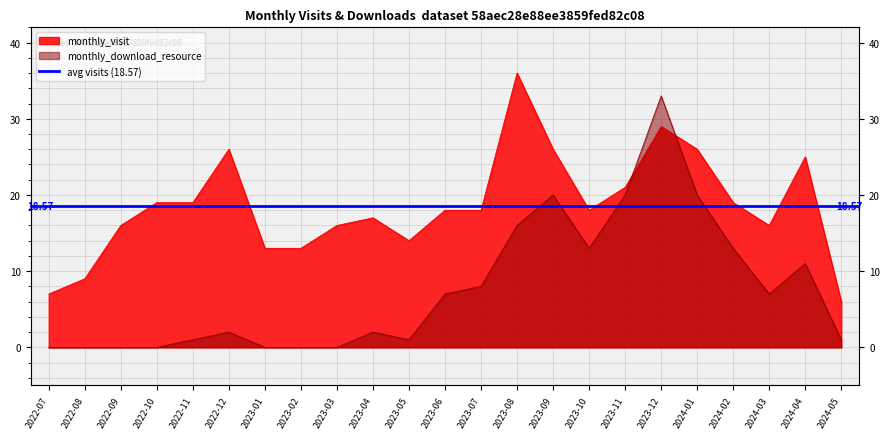

What is the spread (max minus min) of values at 2022-12?

24